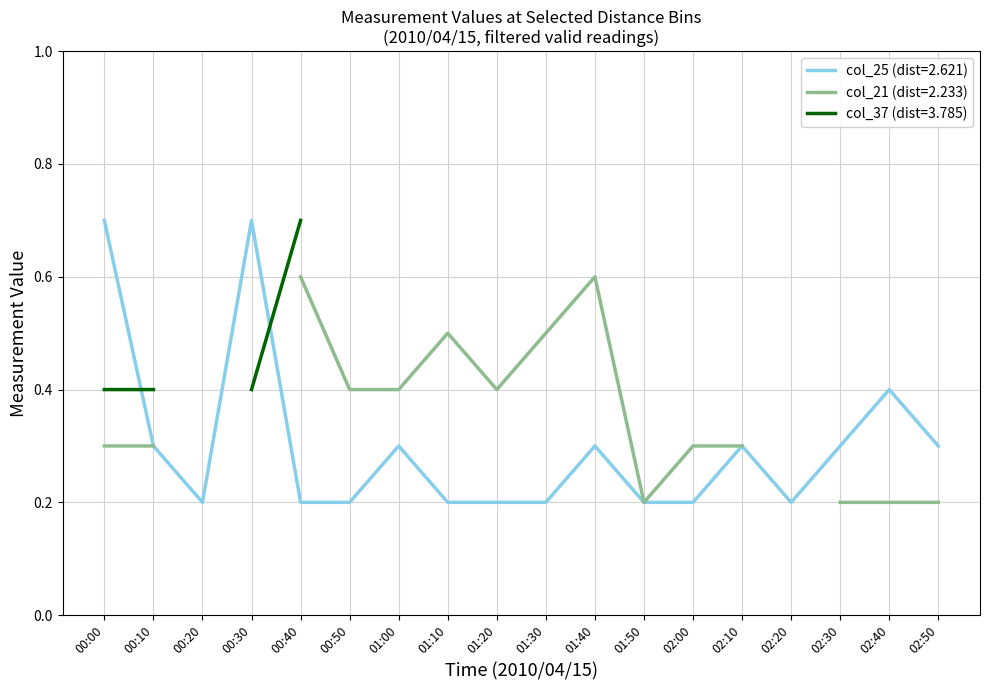

True or false: col_25 (dist=2.621) has a value of 0.2 at 01:40.

False